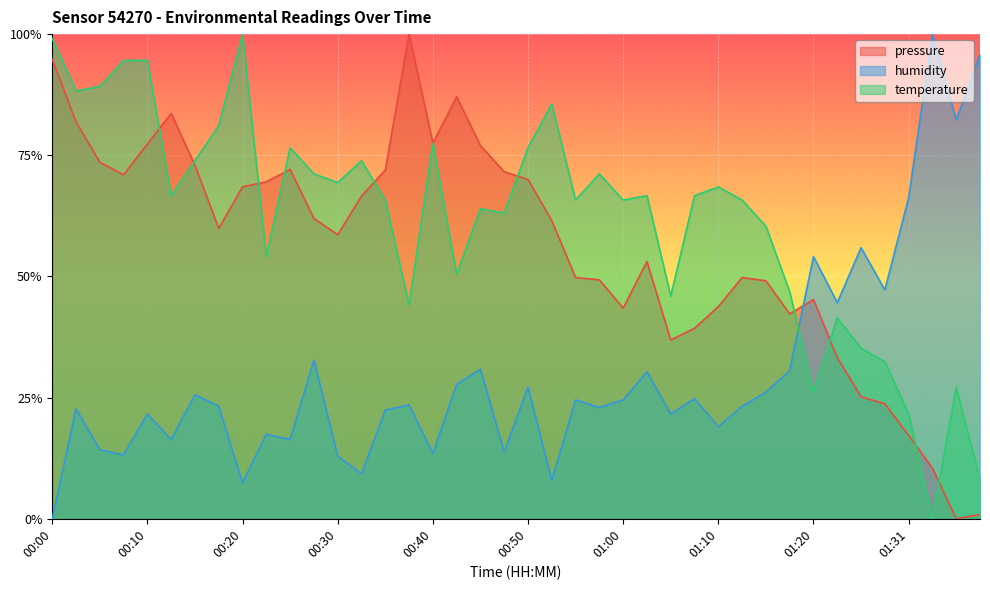

Which series ends up on top after the final intersection of humidity and temperature?

humidity